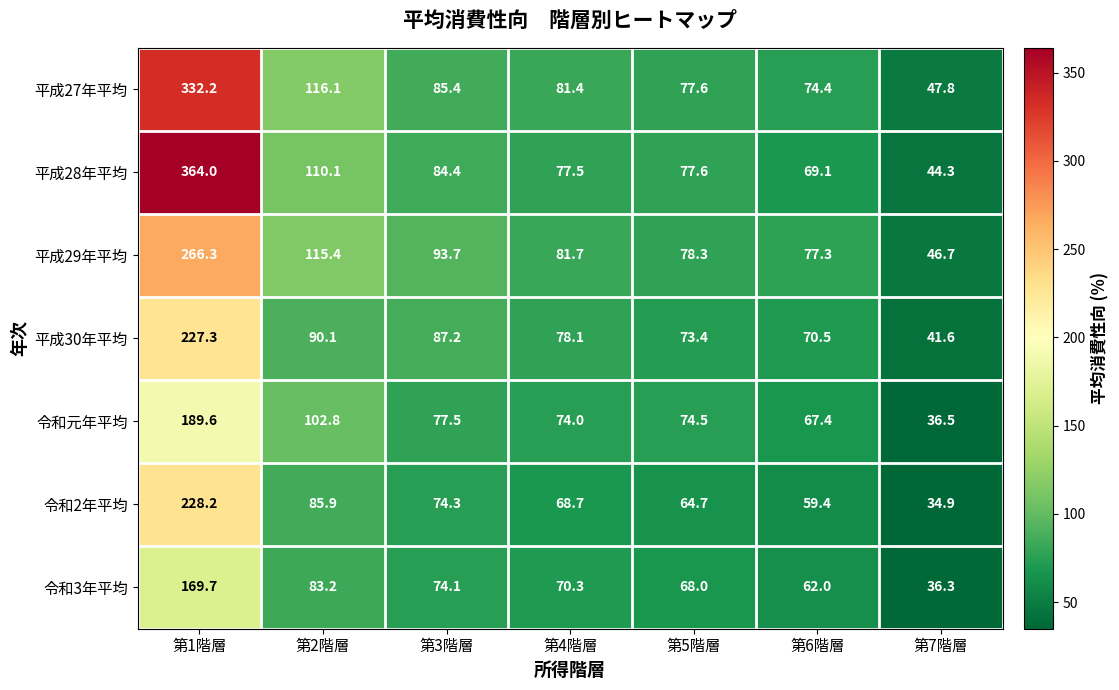

The value of 平成29年平均 at 第5階層 is 128.1. True or false?

False